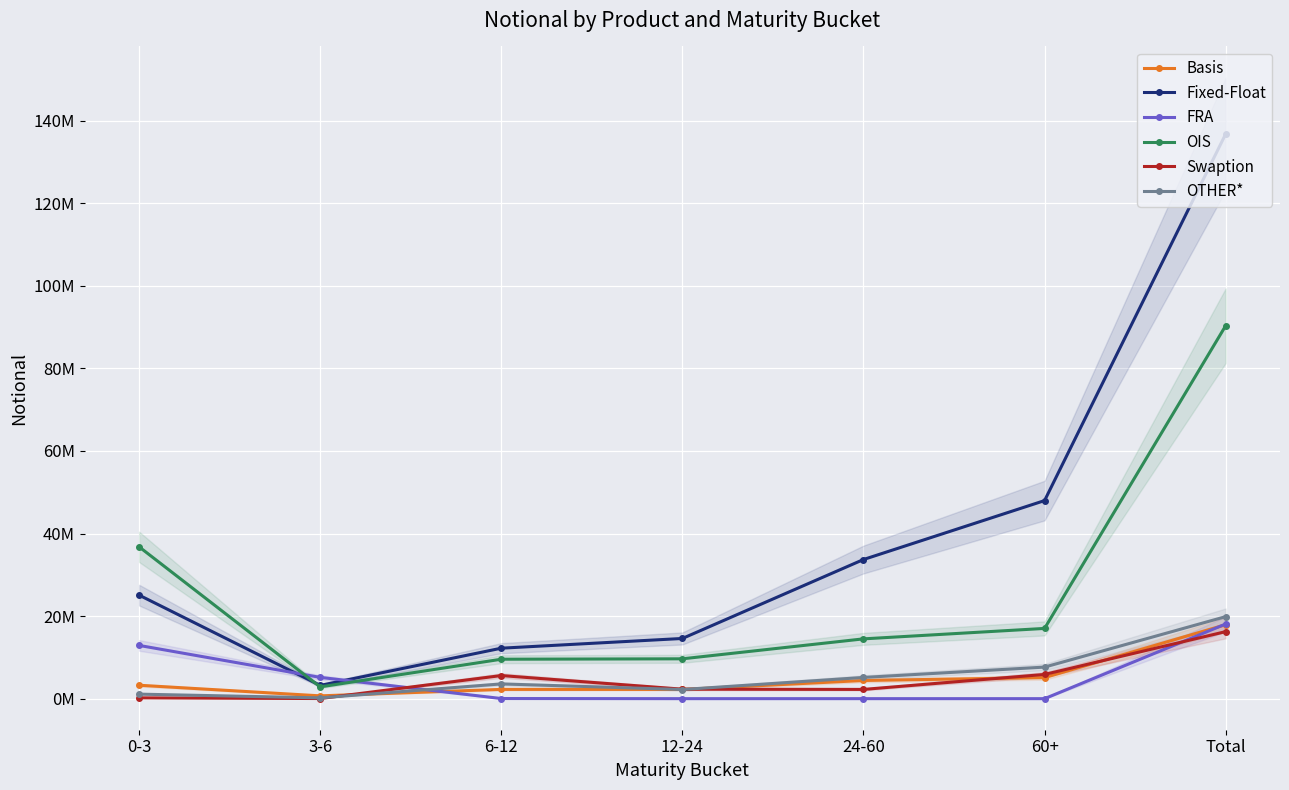

Reading right to left, what are all the values shown in this chart?

Basis: Total=17914779	60+=5100636	24-60=4403449	12-24=2232350	6-12=2246665	3-6=681838	0-3=3249842
Fixed-Float: Total=136760932	60+=47973133	24-60=33699108	12-24=14578233	6-12=12224765	3-6=3210500	0-3=25075193
FRA: Total=18083767	60+=510	24-60=1532	12-24=846	6-12=31443	3-6=5155167	0-3=12894269
OIS: Total=90323077	60+=17012809	24-60=14483336	12-24=9650744	6-12=9552342	3-6=2851209	0-3=36772637
Swaption: Total=16234517	60+=5868323	24-60=2239716	12-24=2298242	6-12=5596732	3-6=29615	0-3=201890
OTHER*: Total=19864040	60+=7645031	24-60=5139574	12-24=2214457	6-12=3572242	3-6=196114	0-3=1096621